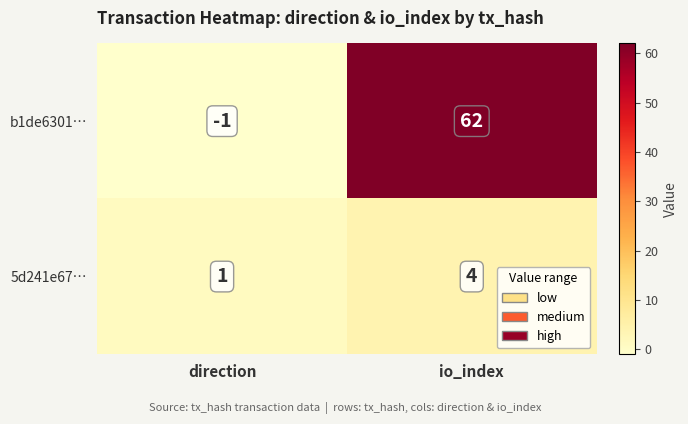

What is the maximum value shown in the chart?

62